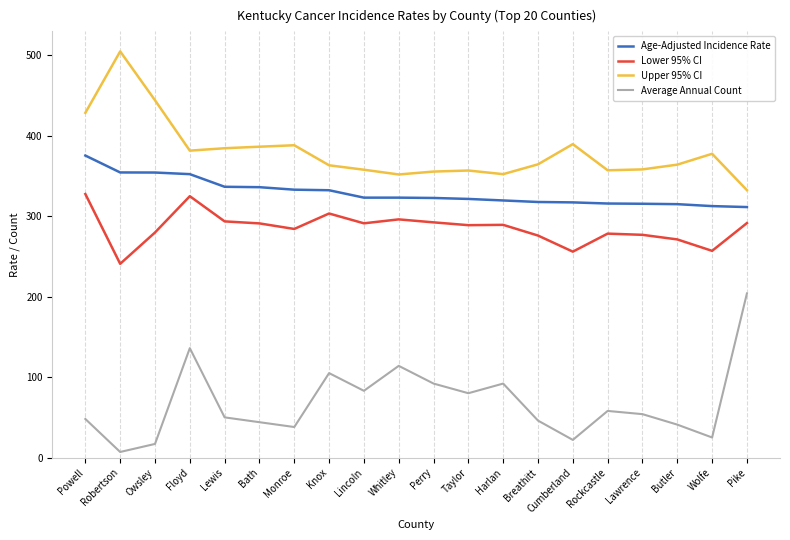

The Upper 95% CI series shows 91.3 at Knox. True or false?

False